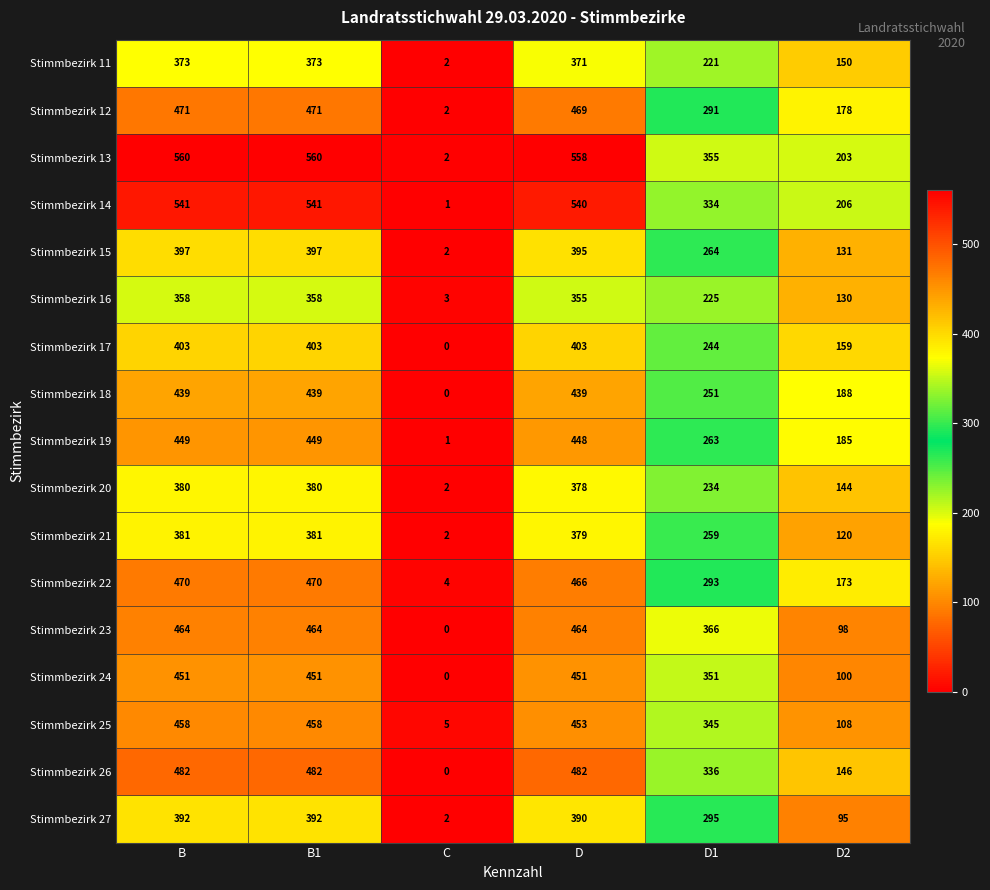

What is the spread (max minus min) of values at D1?

145